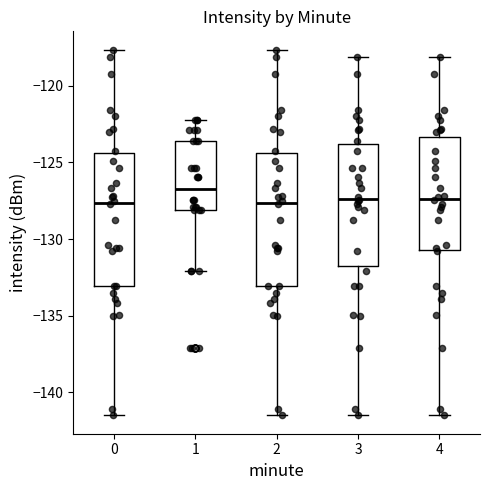

Where does the upper whisker of the box at x = 2 end on the y-axis? The values are not printed on the chart, so give them approximately, as read against the axis.

-117.5